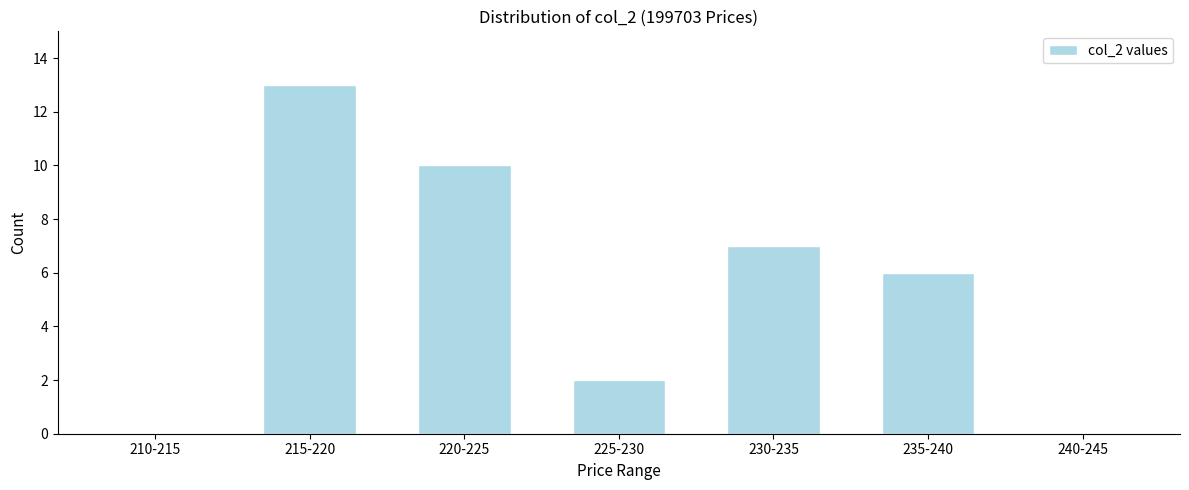

Reading left to right, what are all the values shown in this chart?

210-215=0	215-220=13	220-225=10	225-230=2	230-235=7	235-240=6	240-245=0